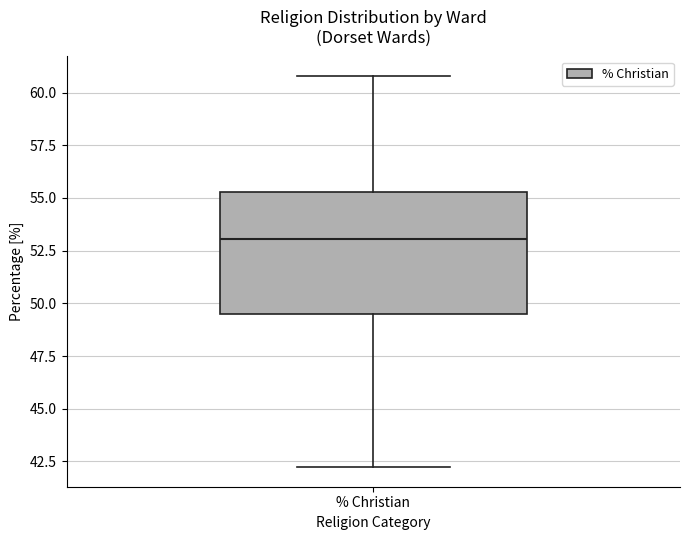

Where does the lower whisker of the box for % Christian end on the y-axis? The values are not printed on the chart, so give them approximately, as read against the axis.

42.0